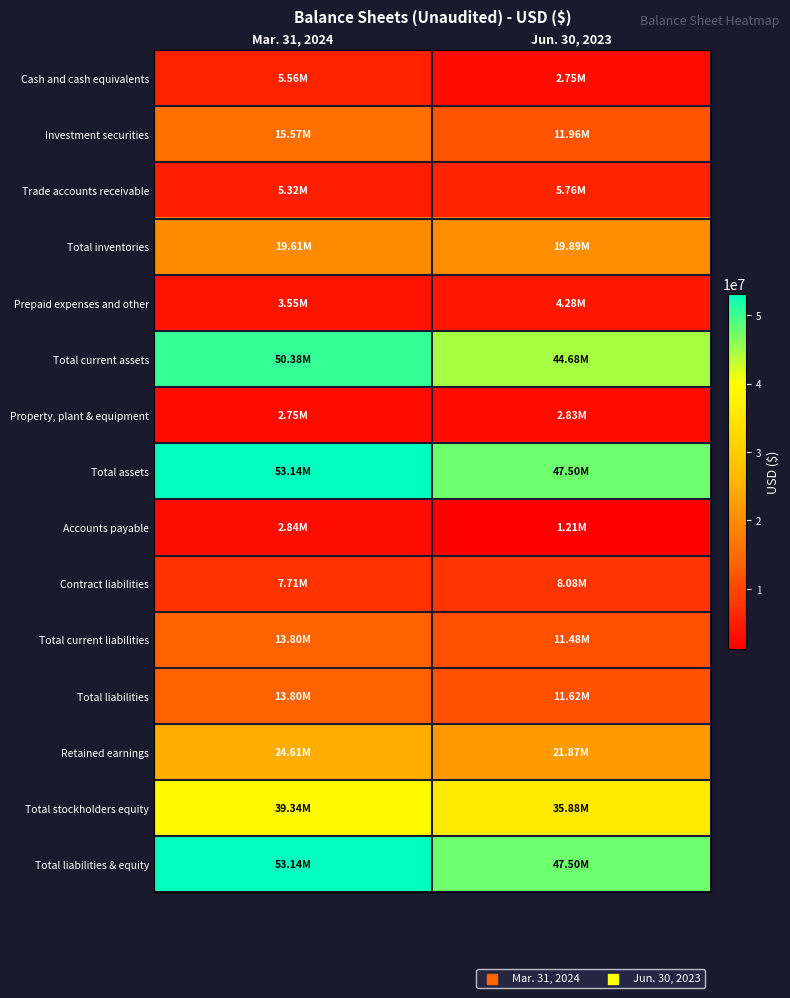

Between Mar. 31, 2024 and Jun. 30, 2023, which series saw the biggest shift?

Total current assets